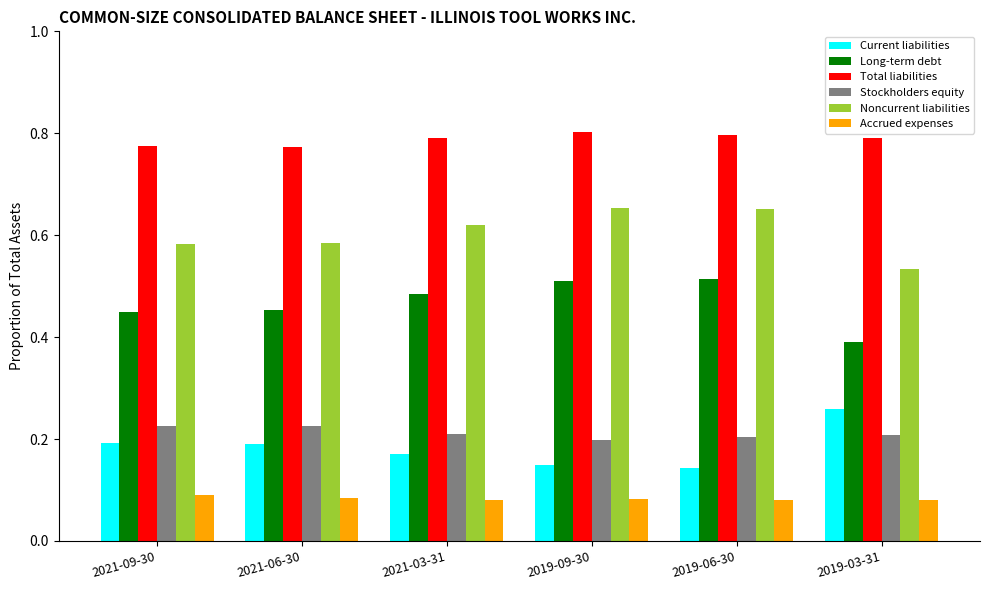

At 2019-03-31, list the series in order from largest to smallest.

Total liabilities, Noncurrent liabilities, Long-term debt, Current liabilities, Stockholders equity, Accrued expenses